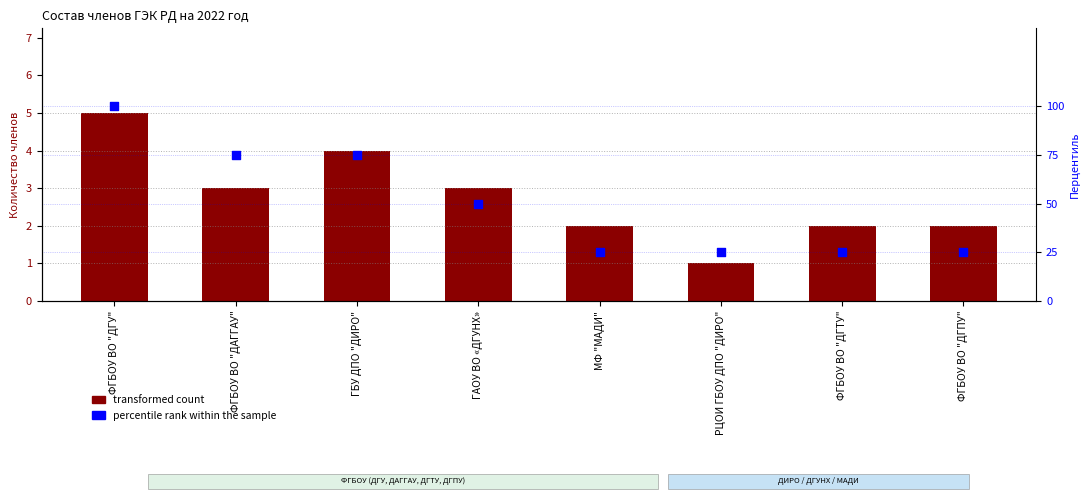

Which series contains the lowest Y value?

count